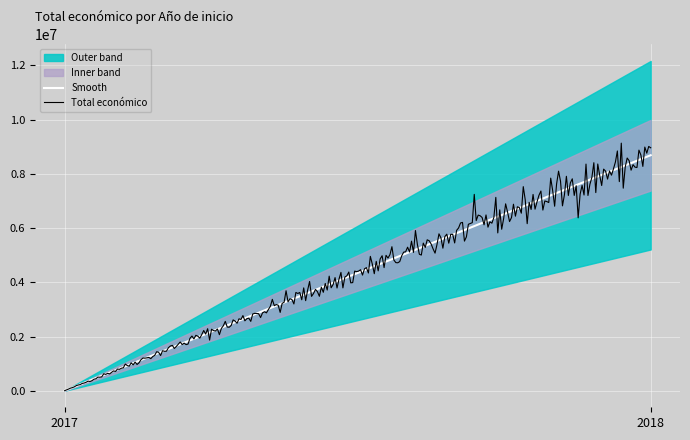

What is the sum of the values at 2017 and 2018?

8691325